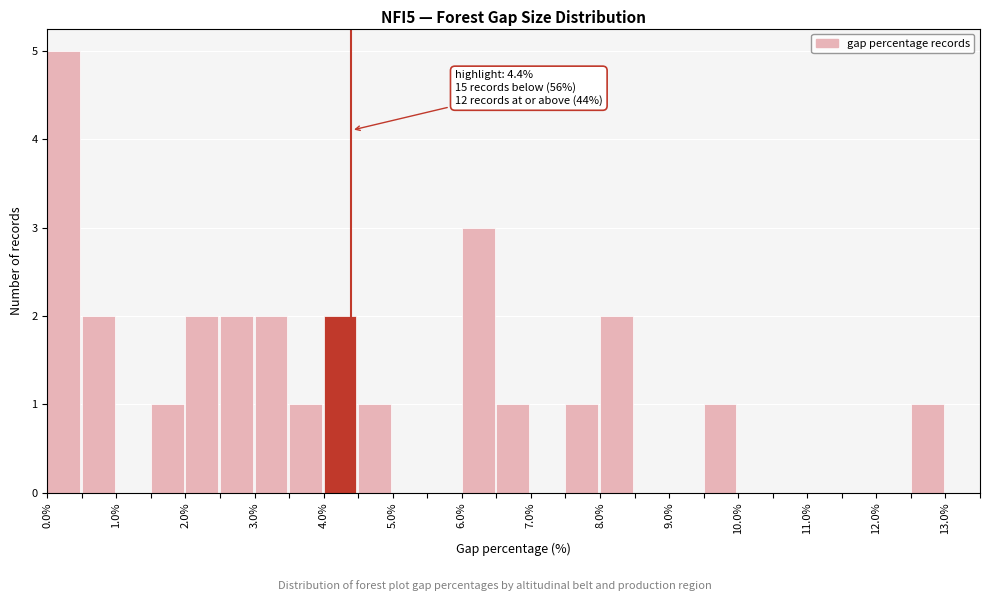

Which range on the x-axis has the tallest bar?

0.0 to 0.5